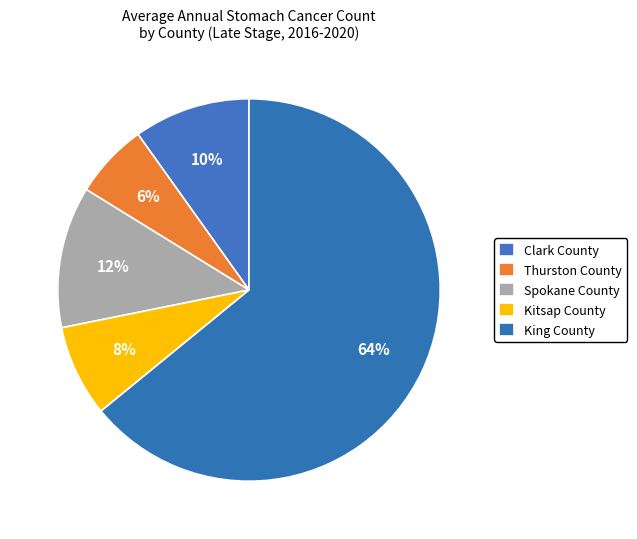

How many segments does this pie chart have?

5